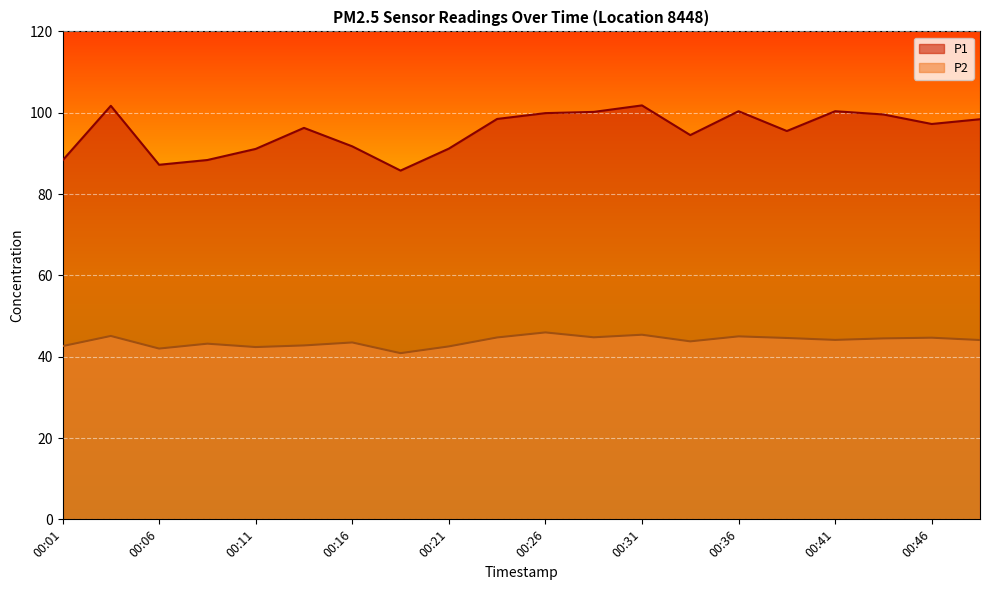

Reading left to right, list all the values displayed in this chart.

P1: 88.3	101.7	87.2	88.4	91.1	96.3	91.7	85.8	91.2	98.5	99.9	100.2	101.8	94.5	100.4	95.5	100.4	99.6	97.2	98.4
P2: 42.6	45.1	42.0	43.2	42.4	42.8	43.5	40.9	42.5	44.7	46.0	44.8	45.4	43.8	45.0	44.6	44.1	44.5	44.7	44.1